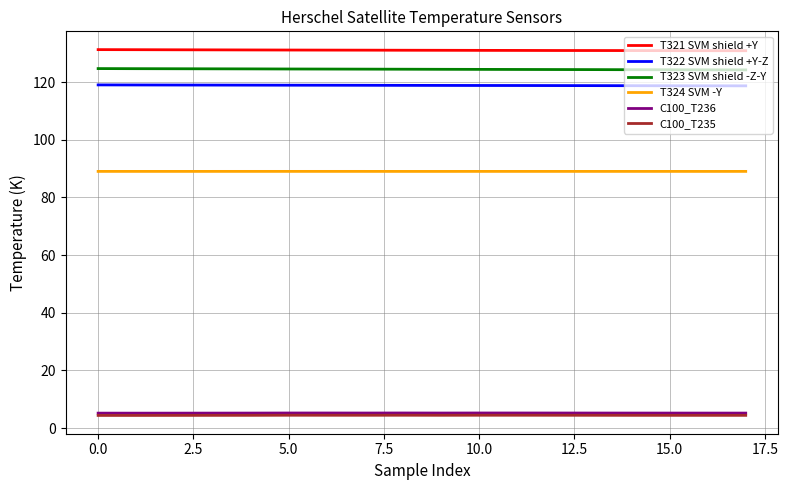

True or false: T323 SVM shield -Z-Y and T321 SVM shield +Y cross at least once.

False